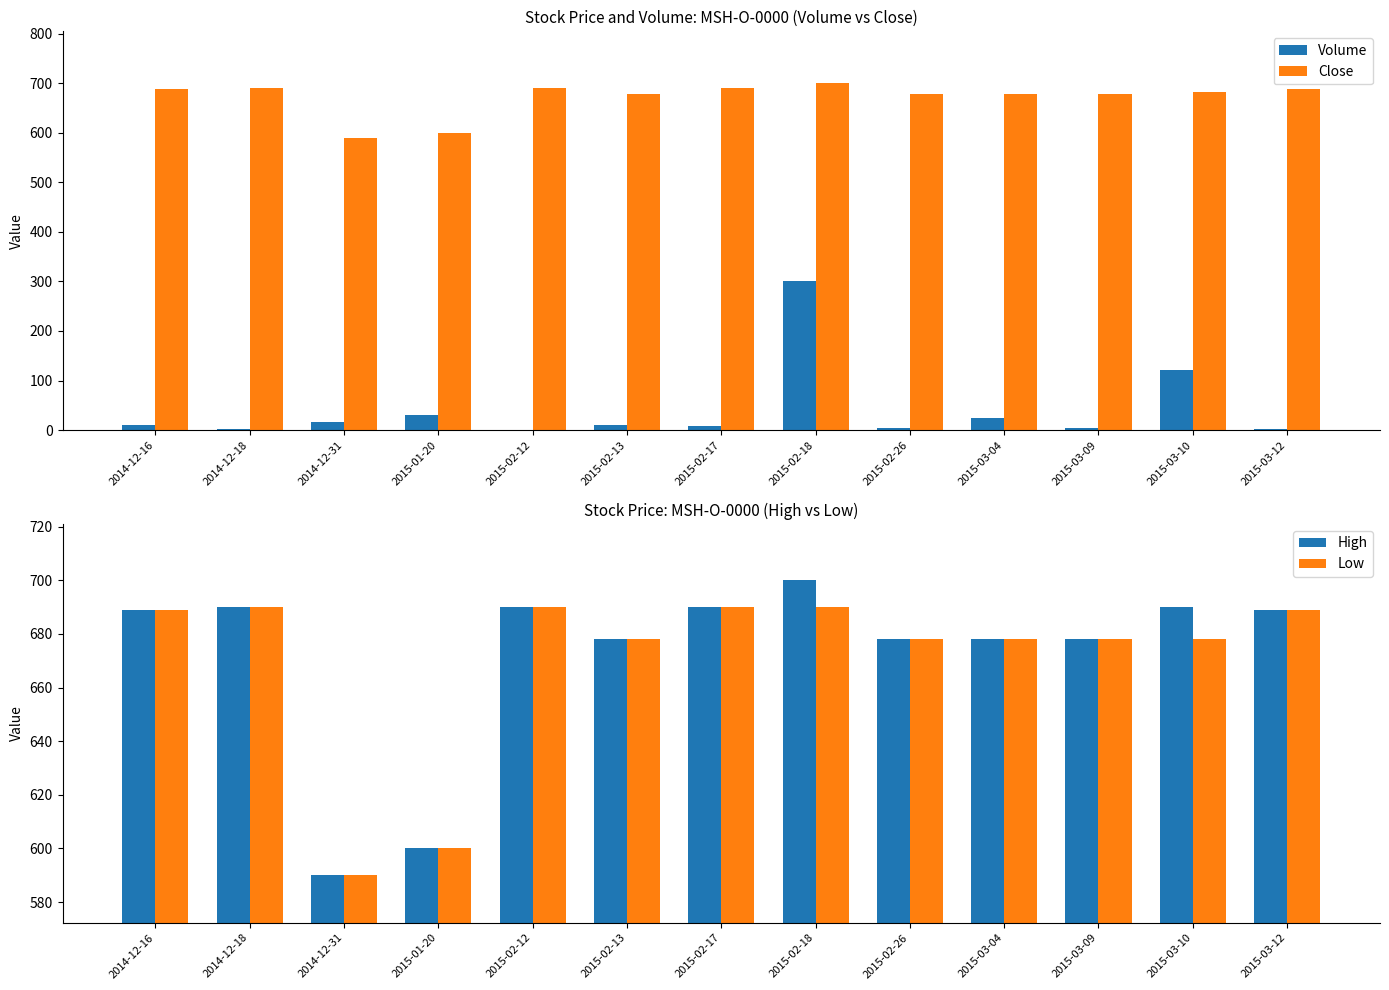

What is the value of the Volume bar at the 6th from the left?

10.0